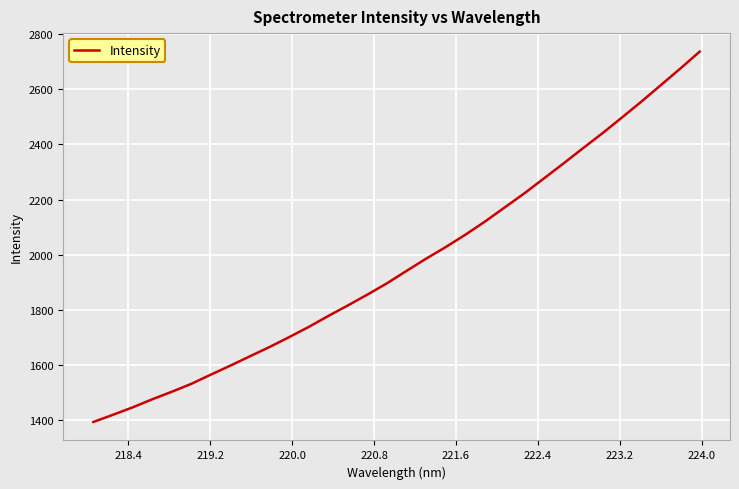

What is the greatest value displayed?

2737.0